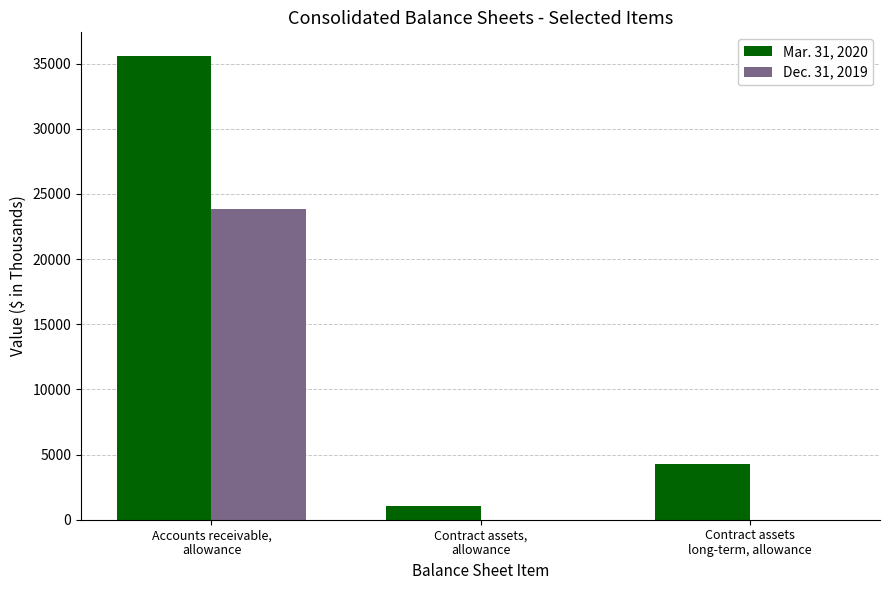

What is the maximum value shown in the chart?

35622